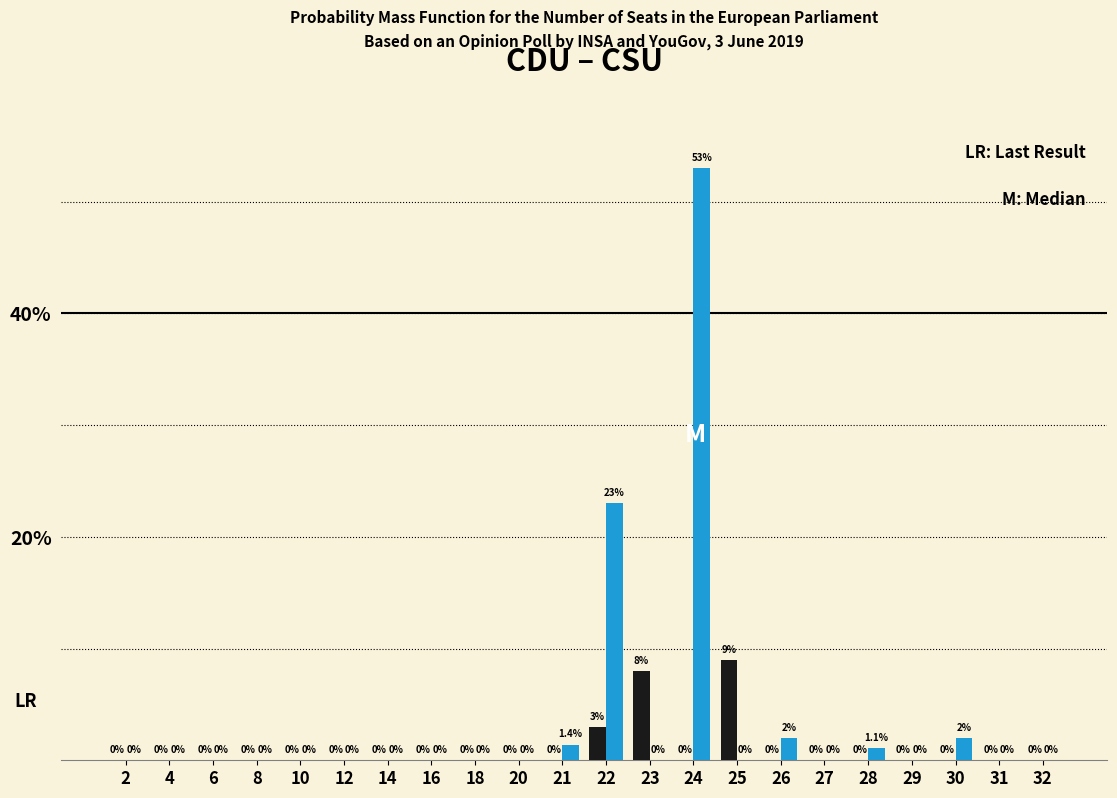

At which category is the sum across all series the highest?

24